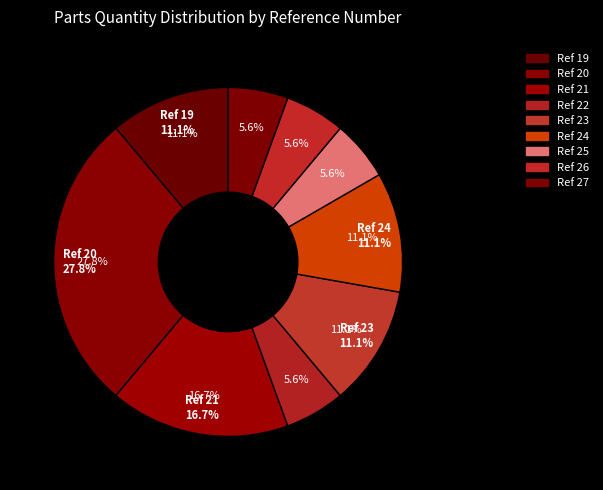

Combined, do 26 and 19 account for over 50%?

No